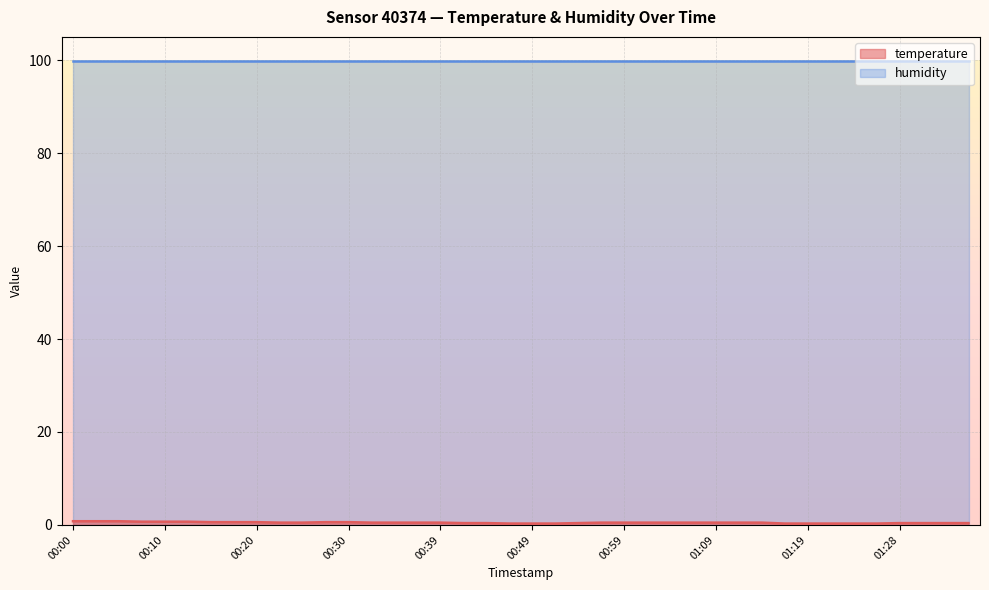

Rank the categories by value from lowest to highest.

00:47, 00:49, 00:52, 01:16, 01:19, 01:21, 01:24, 01:26, 00:42, 00:44, 00:54, 01:28, 01:31, 01:33, 01:36, 00:22, 00:25, 00:32, 00:35, 00:37, 00:39, 00:56, 00:59, 01:01, 01:04, 01:06, 01:09, 01:11, 01:14, 00:15, 00:18, 00:20, 00:27, 00:30, 00:08, 00:10, 00:13, 00:00, 00:03, 00:05